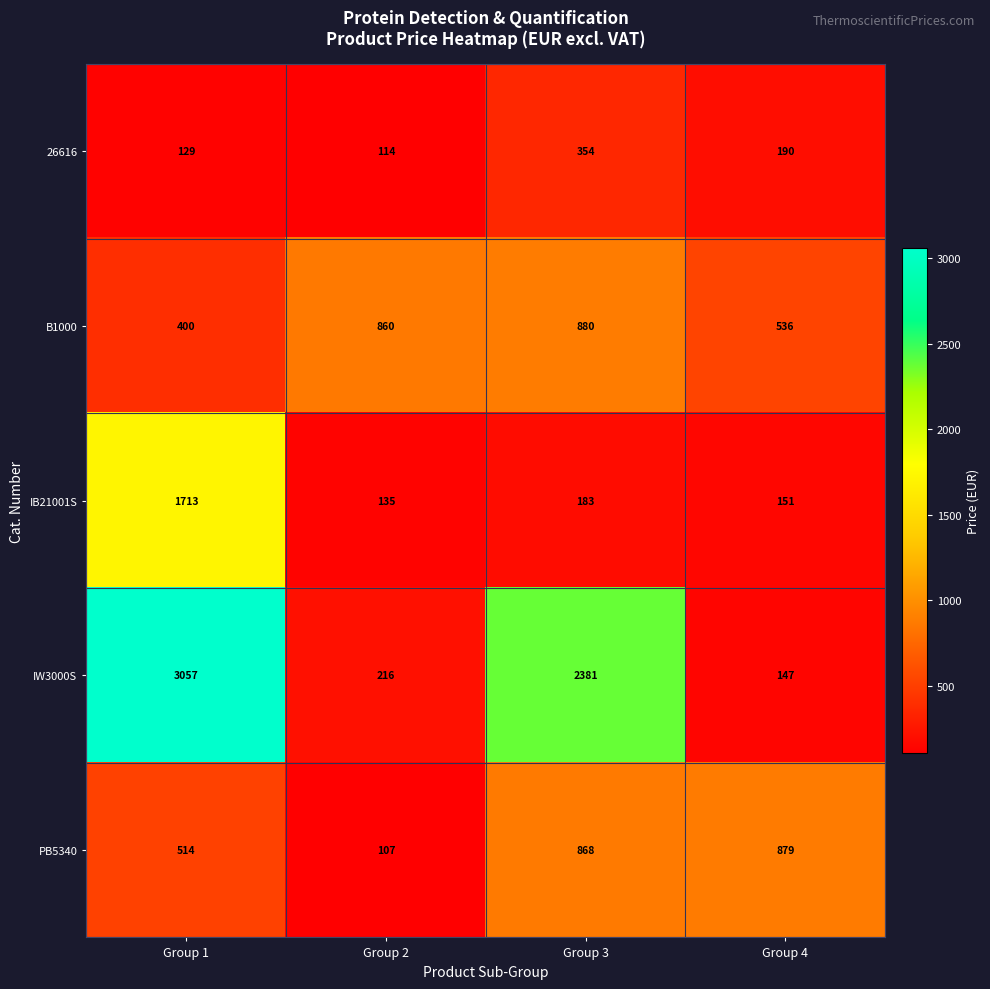

At Group 1, list the series in order from smallest to largest.

26616, B1000, PB5340, IB21001S, IW3000S